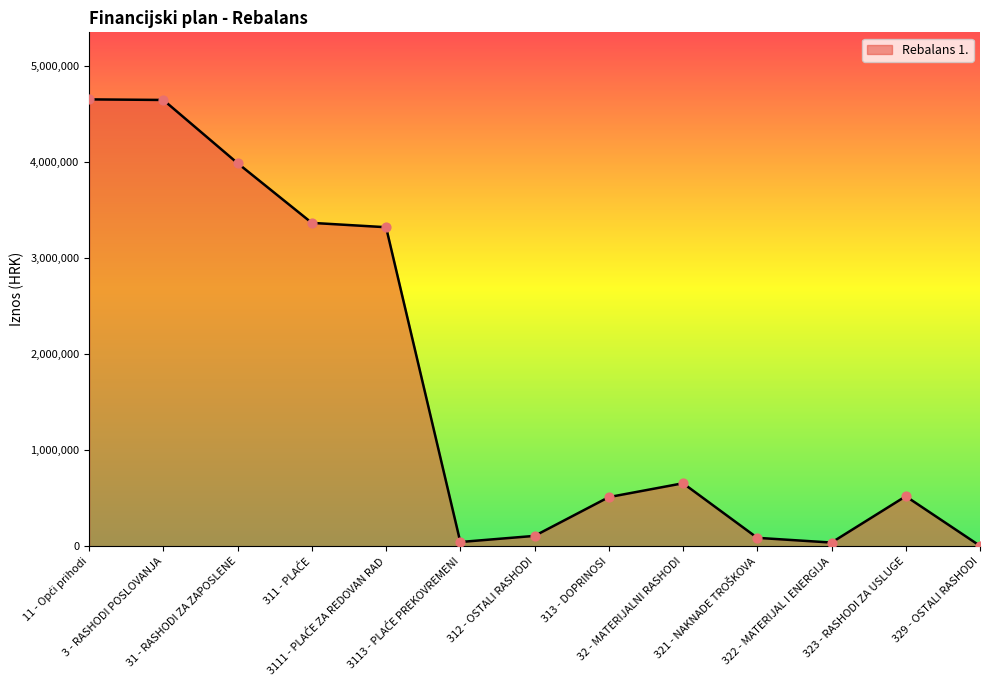

What is the greatest value displayed?

4654171